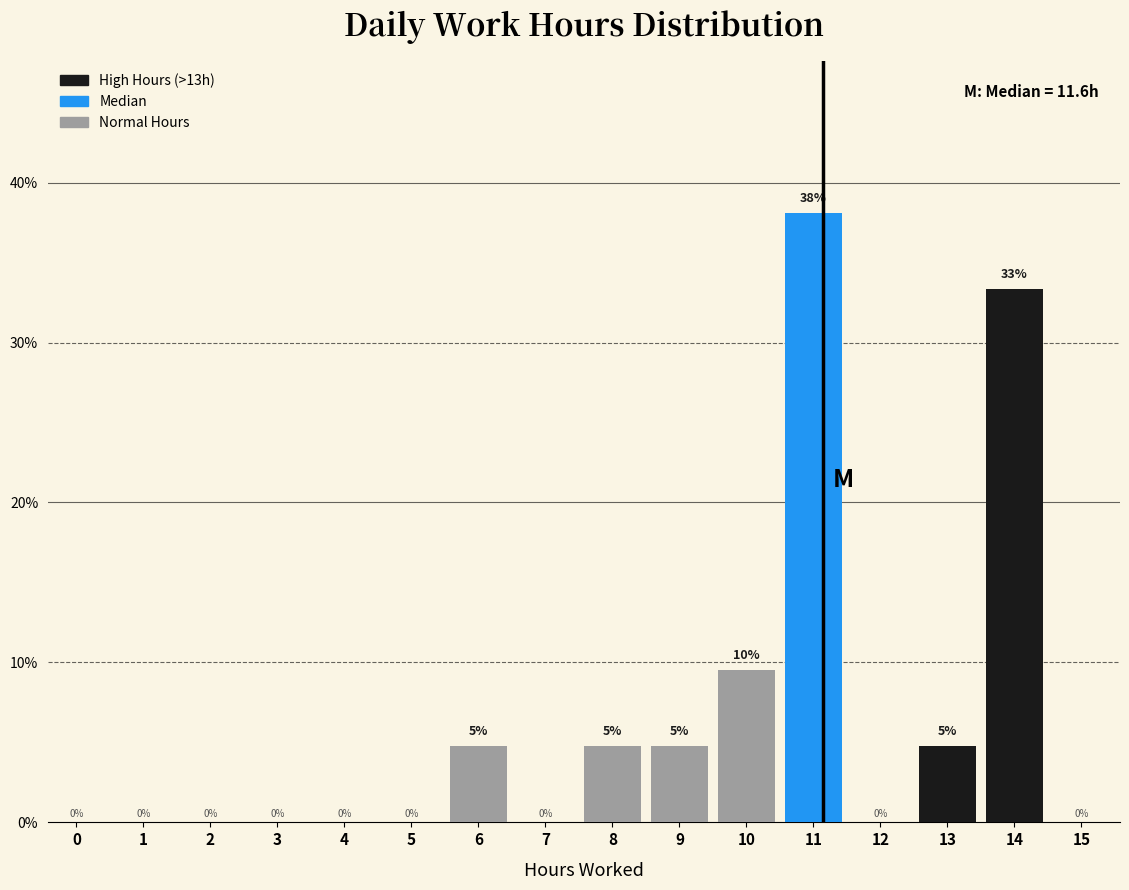

Where is the data nearest to the value 19?

10